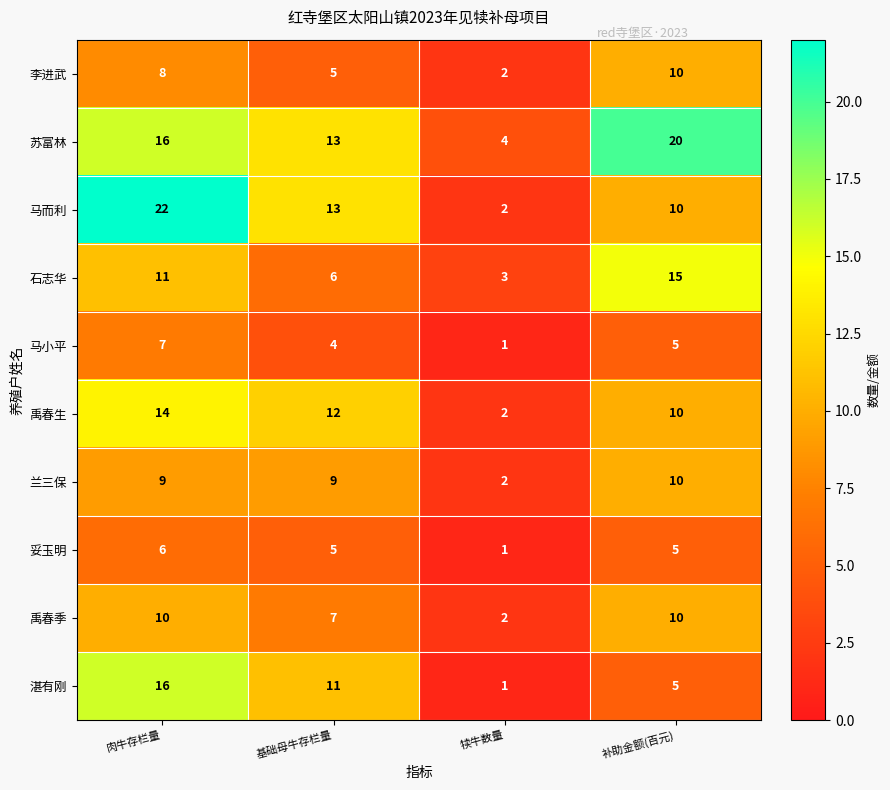

At which label does 湛有刚 first exceed 11?

肉牛存栏量